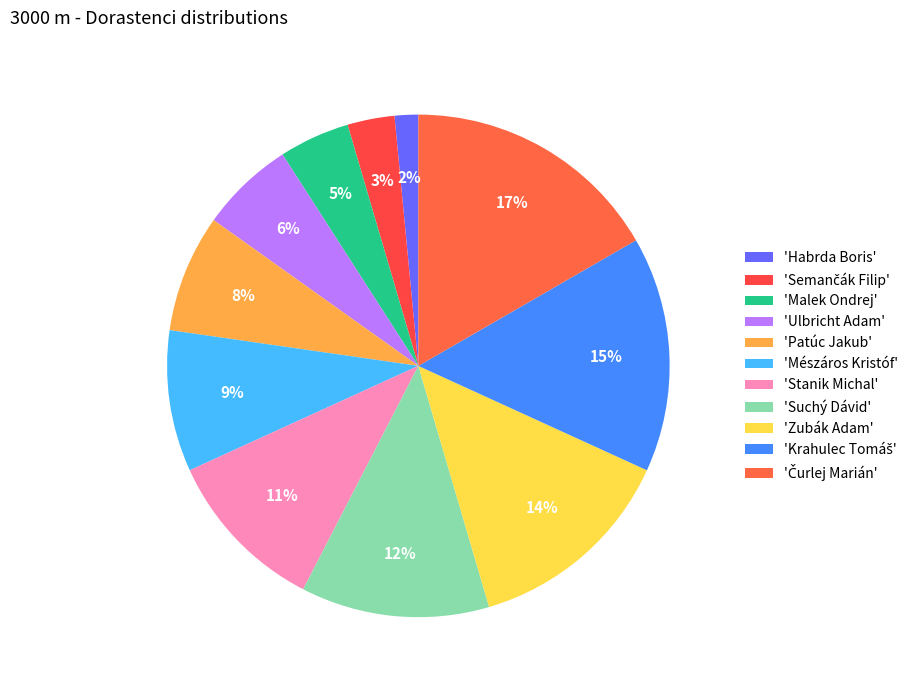

What is the smallest slice in the pie chart?

Habrda Boris